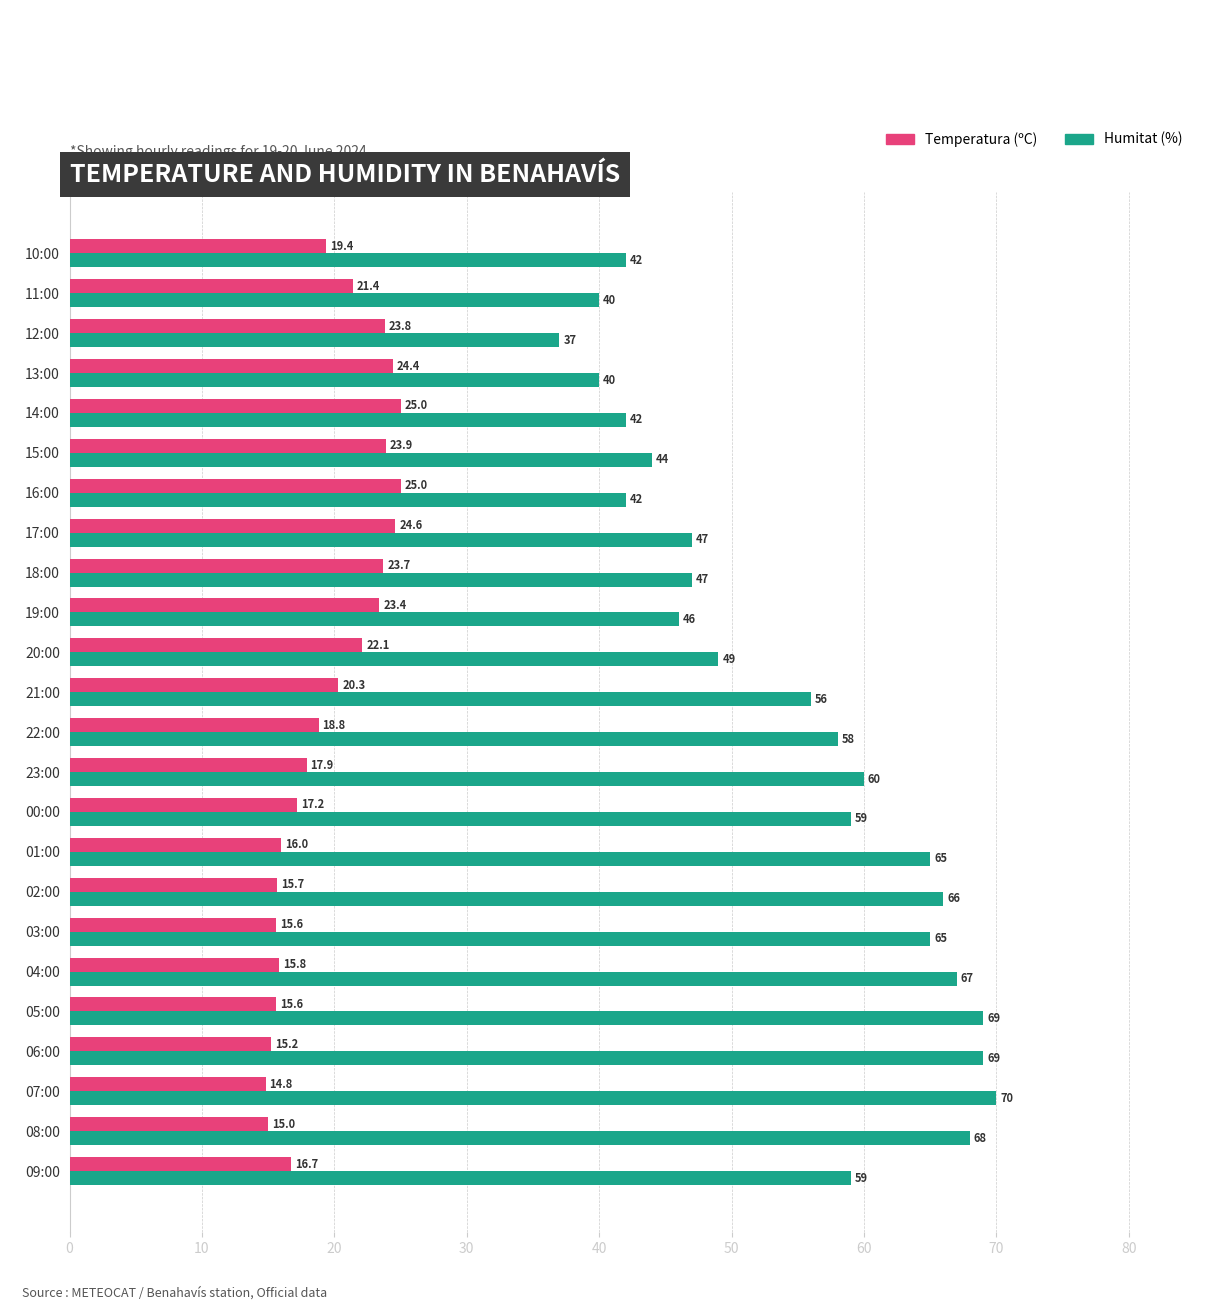

The value of Temperatura (ºC) at 13:00 is 24.4. True or false?

True